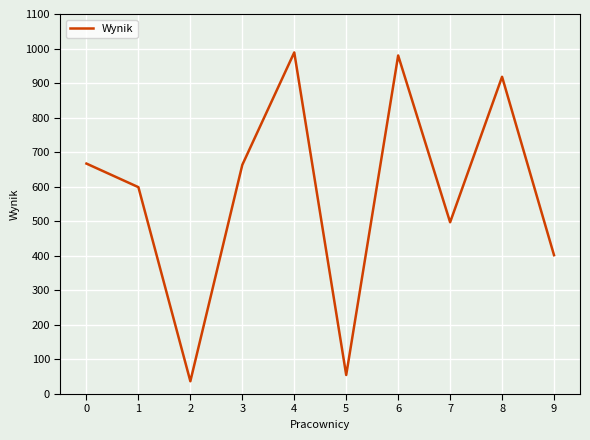

Where is the first local minimum?

2